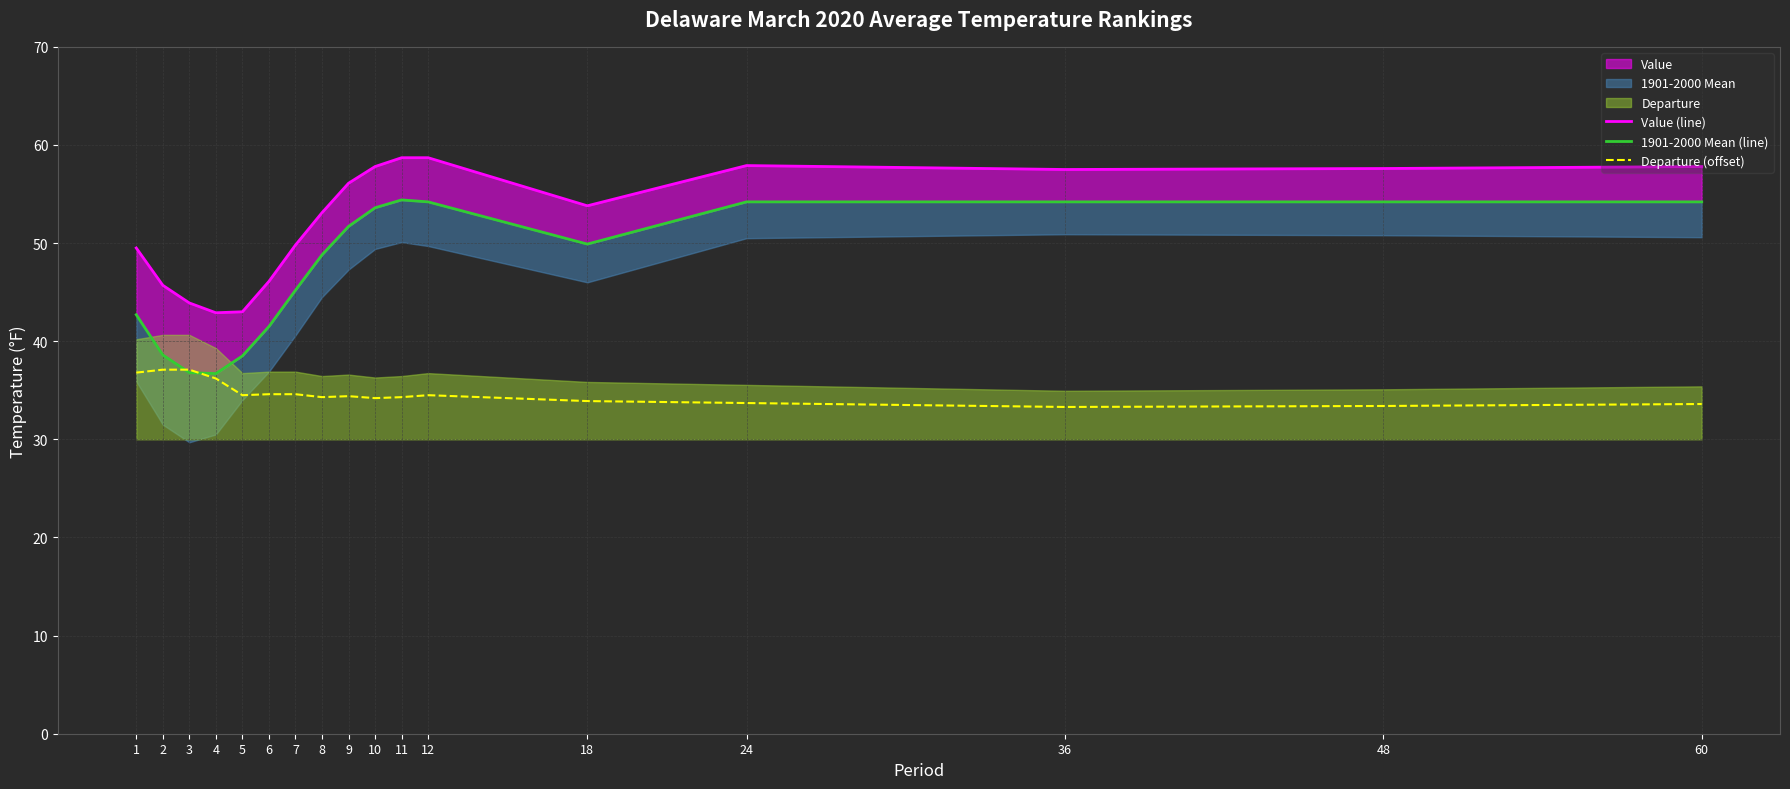

What is the maximum value for Value (line)?

58.7